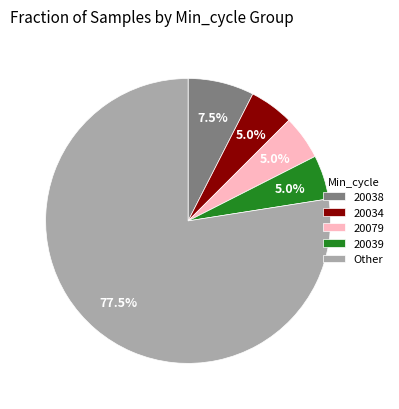

Which has a higher value, 20039 or 20038?

20038